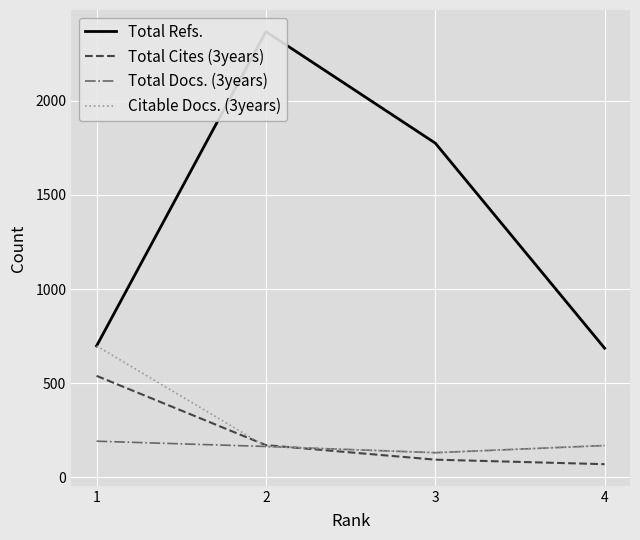

What is the difference between the maximum and second lowest values in the Total Cites (3years) series?

445